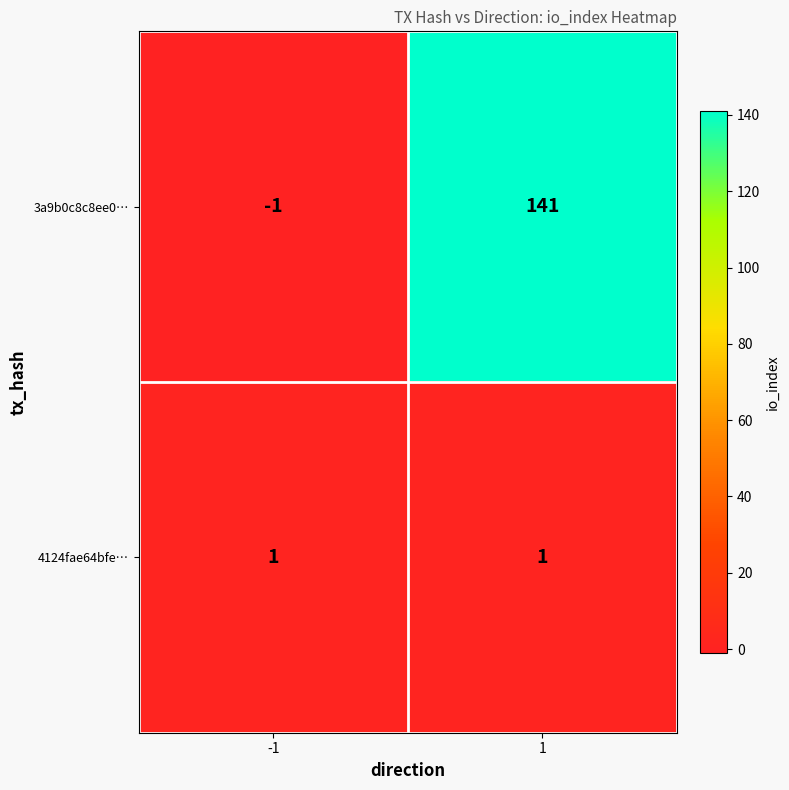

Read the 3a9b0c8c8ee0… value at 1.

141